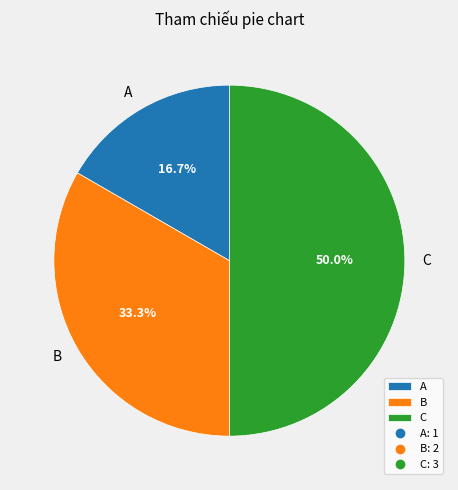

Does A account for over 50% of the chart?

No